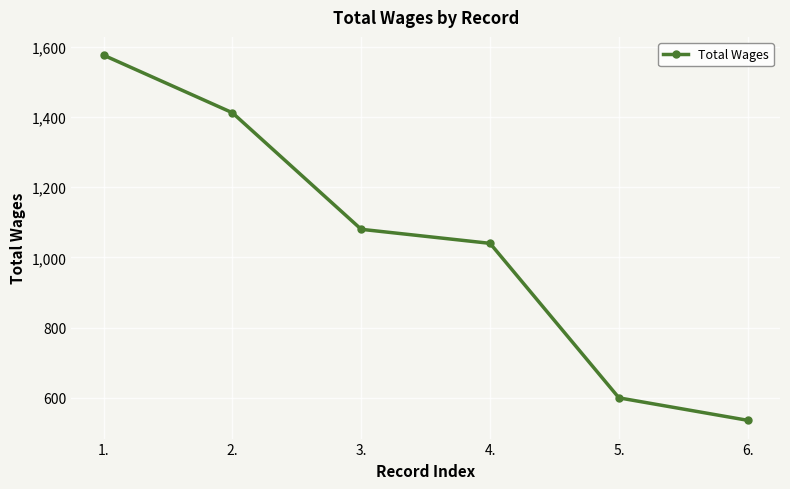

What is the smallest value displayed?

536